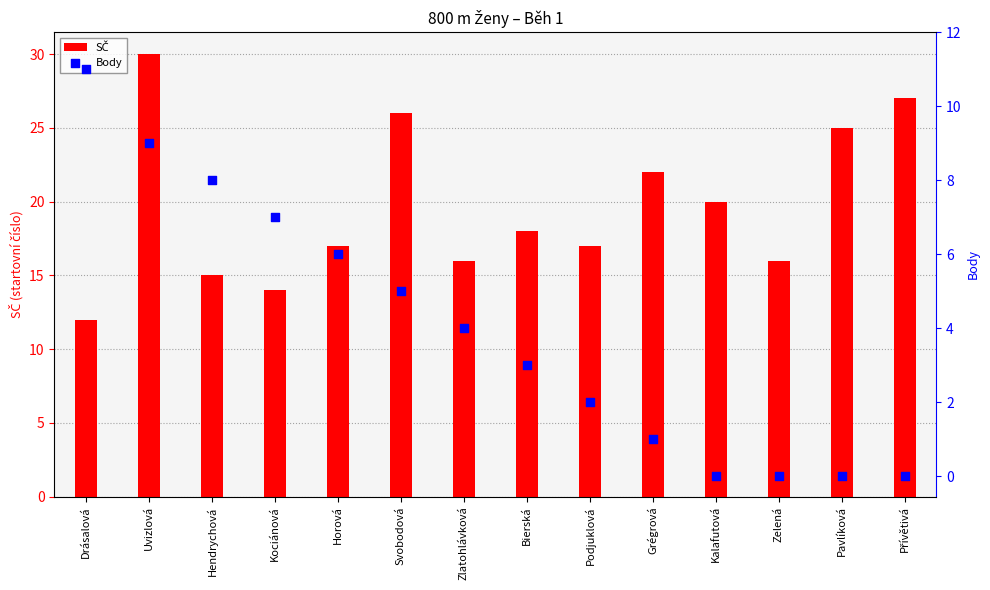

What is the total value across all series at Uvizlová?

39